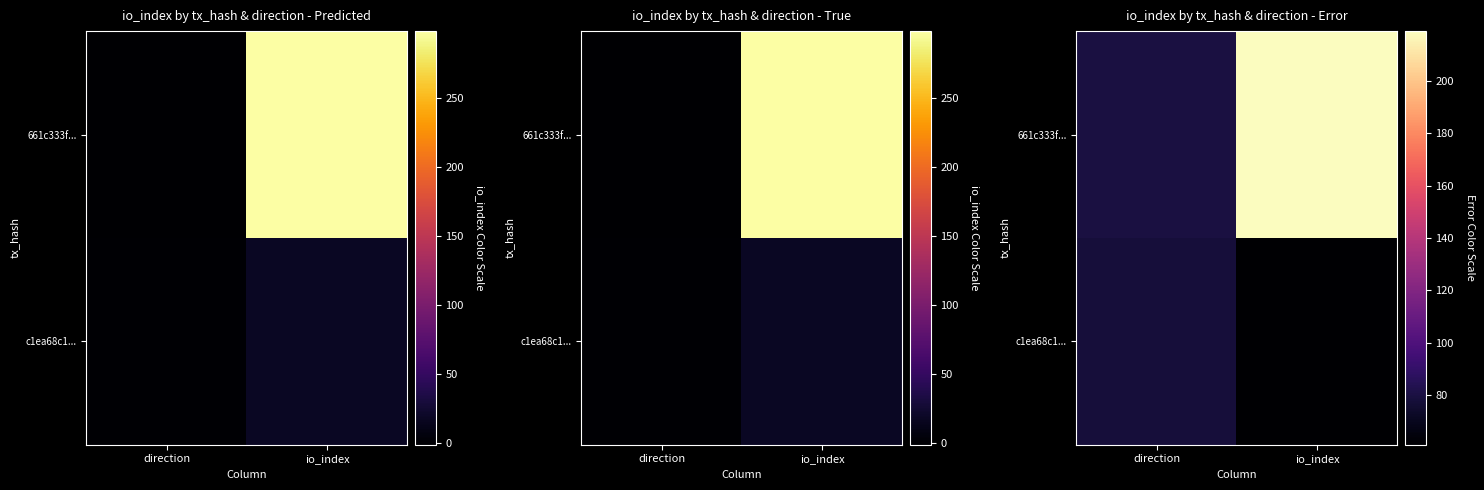

What is the difference between the maximum and minimum values in the c1ea68c1... series?

17